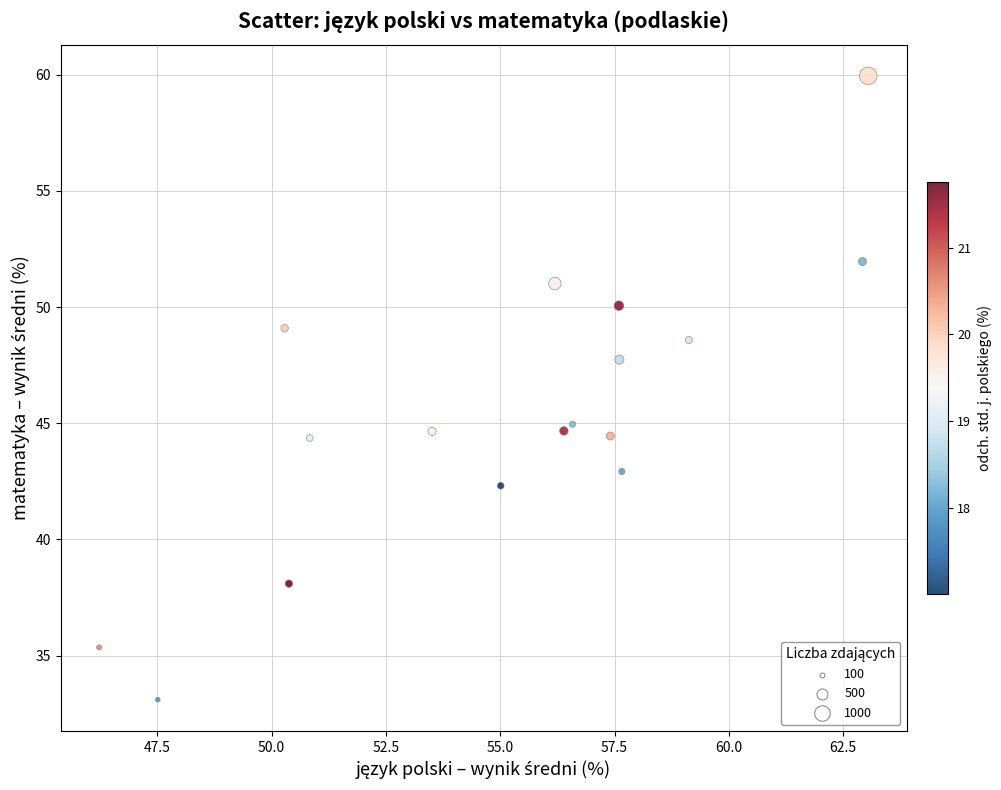

What is the range of X values (max minus min)?

16.8